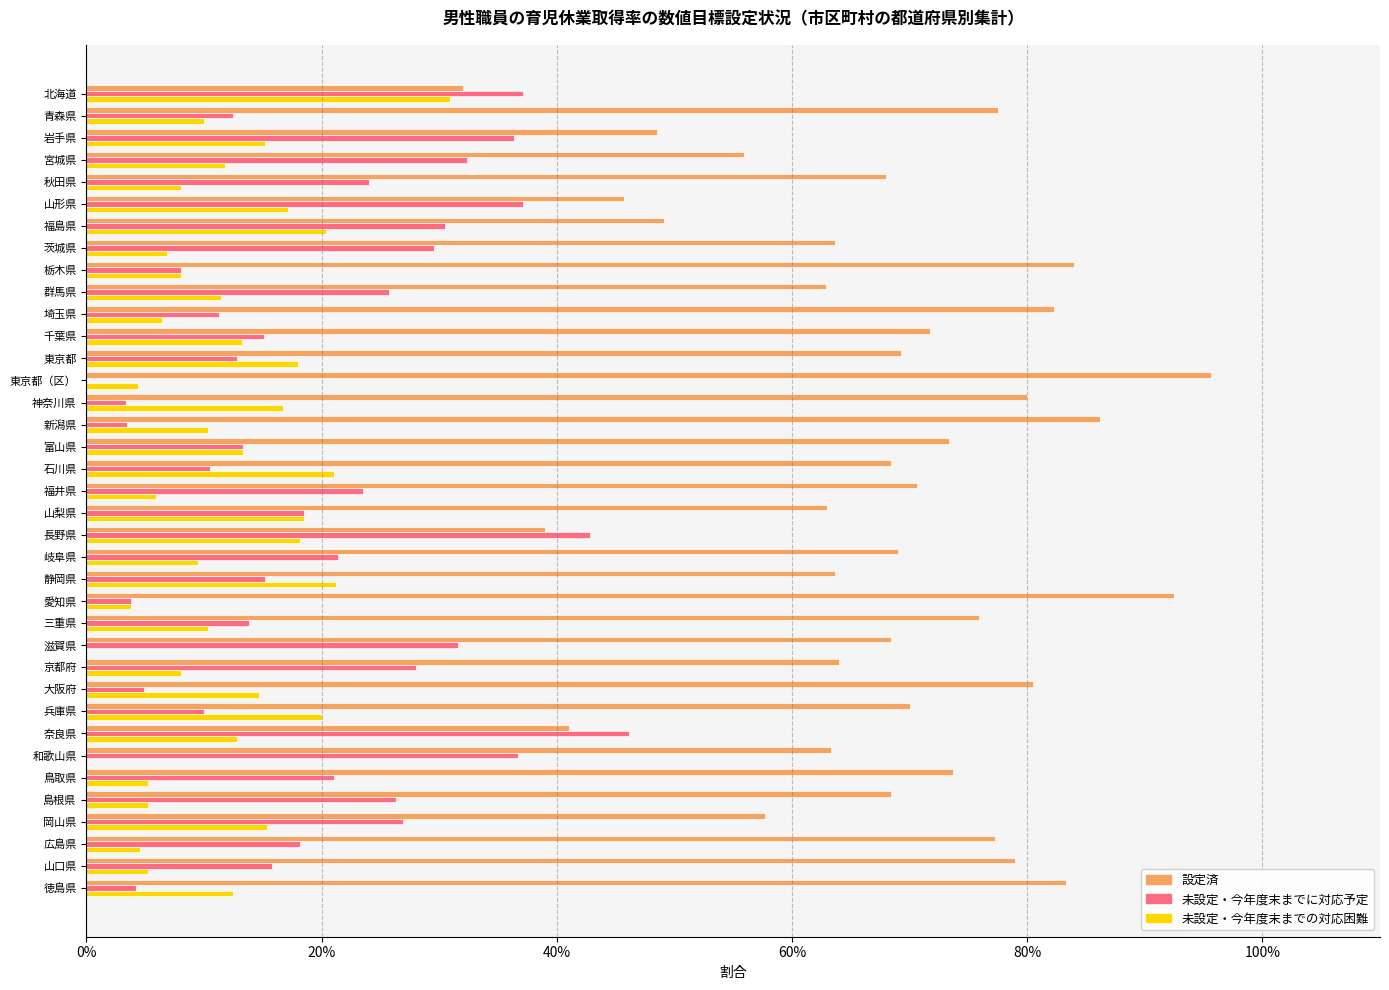

What are all the series names shown in the legend?

設定済, 未設定・今年度末までに対応予定, 未設定・今年度末までの対応困難